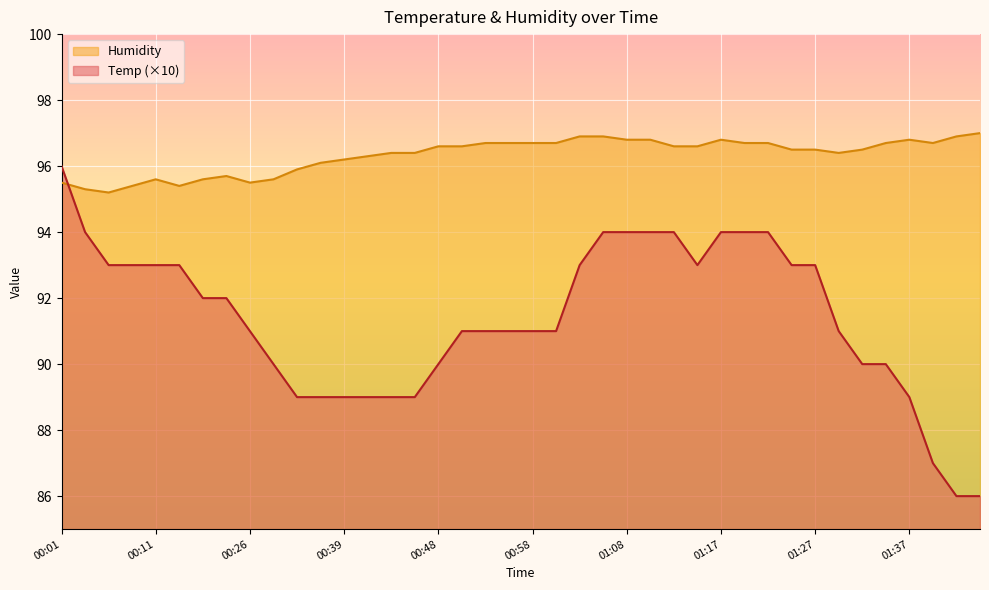

What are all the series names shown in the legend?

Humidity, Temp (×10)